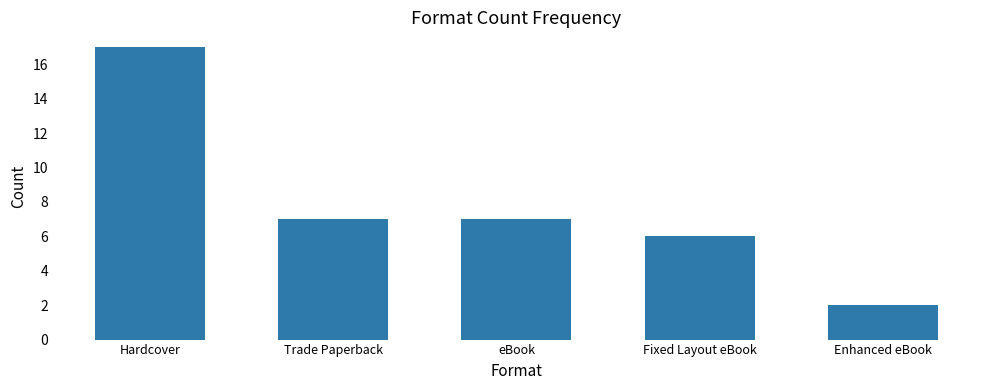

Which label corresponds to the smallest value in the chart?

Enhanced eBook